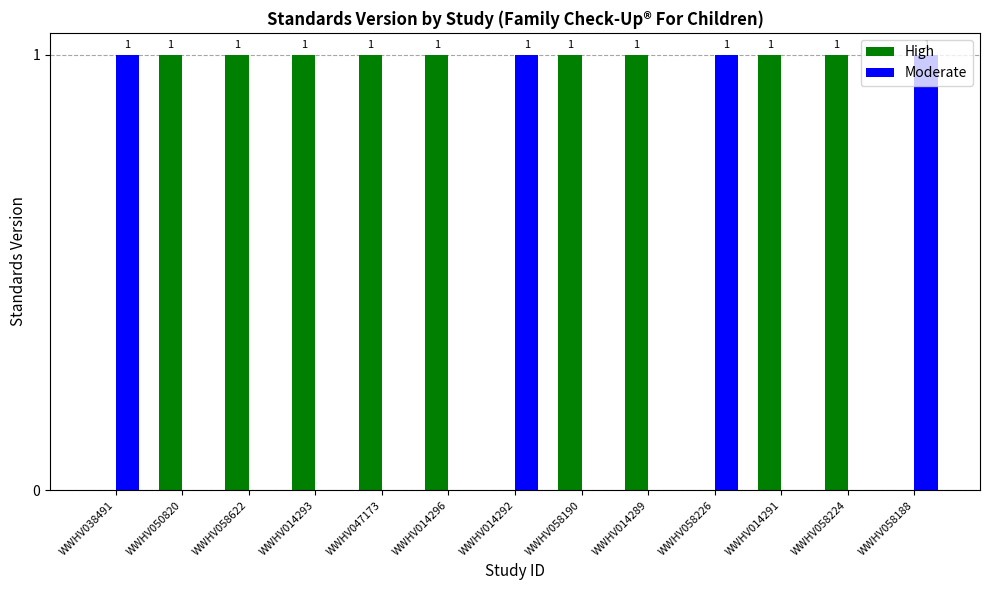

What is the sum of all High values?

9